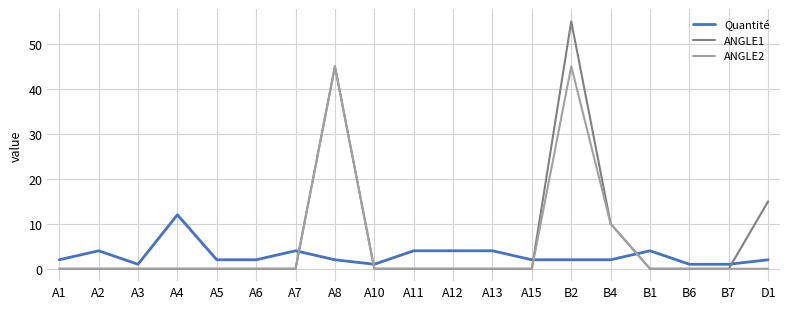

What position from the right is A13?

8